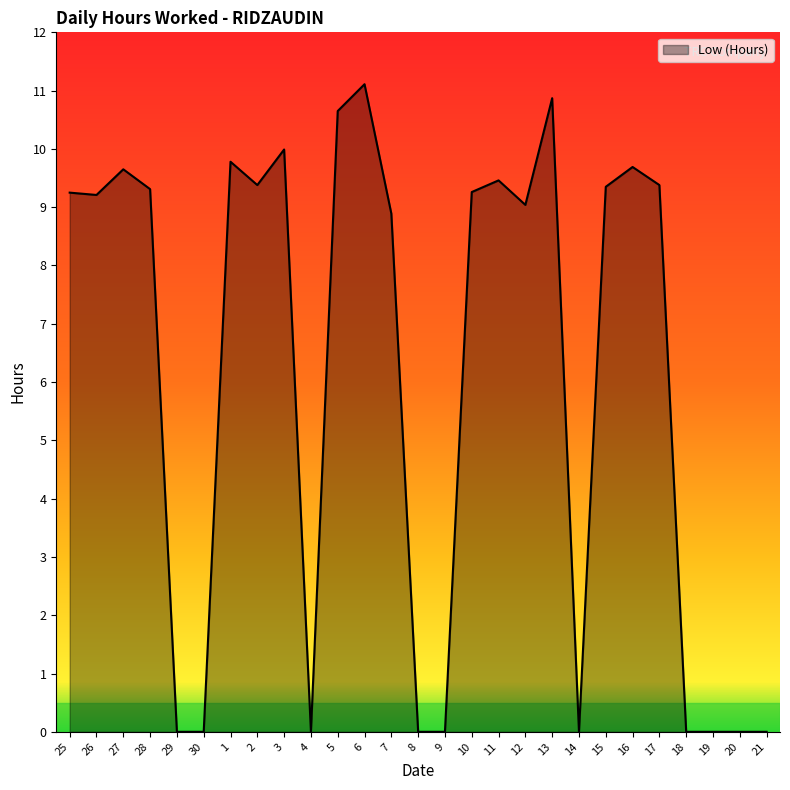

Is it true that the value at 18 is 0.0?

True